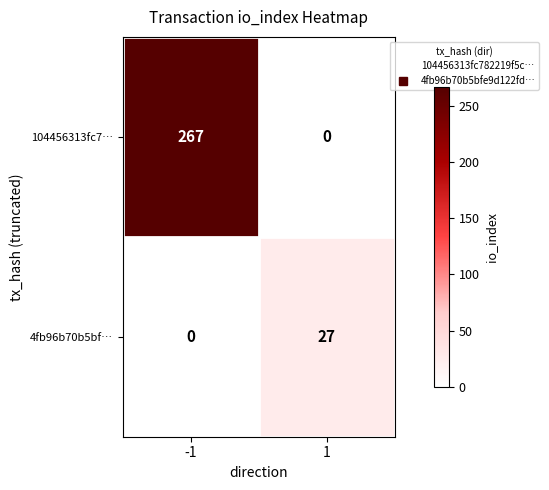

At 1, list the series in order from smallest to largest.

104456313fc7…, 4fb96b70b5bf…